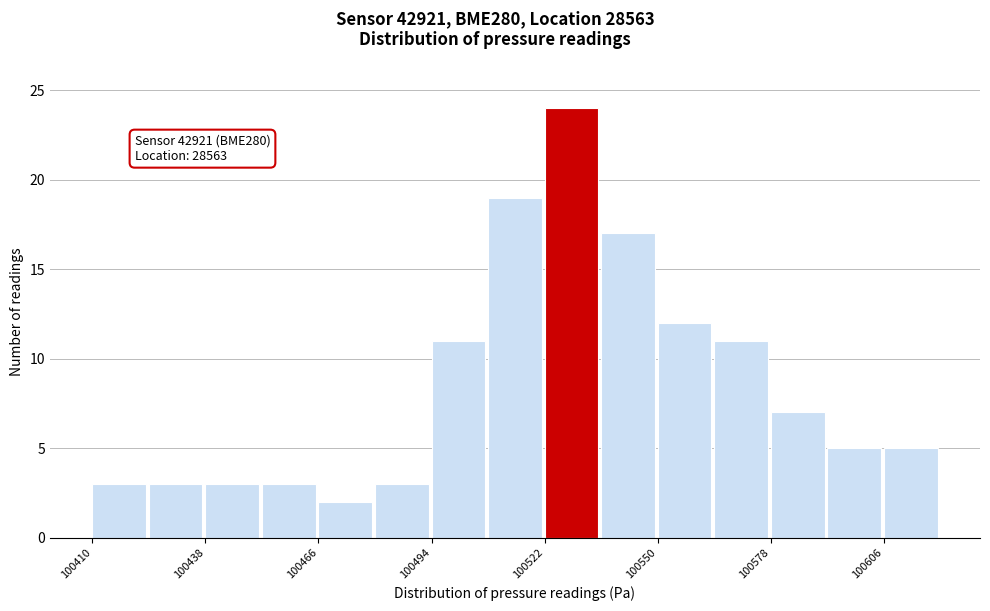

Read against the x-axis, roughly where is the centre of the tallest bar?

100530